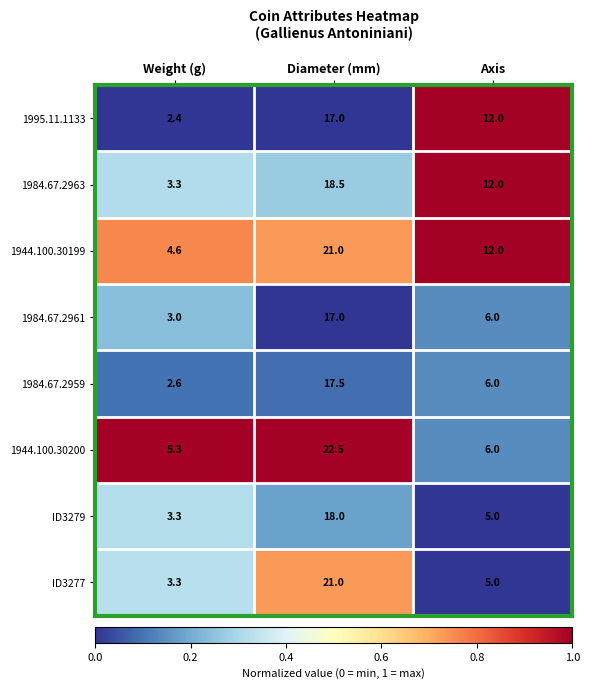

Rank the categories by 1944.100.30200 value from lowest to highest.

Weight (g), Axis, Diameter (mm)